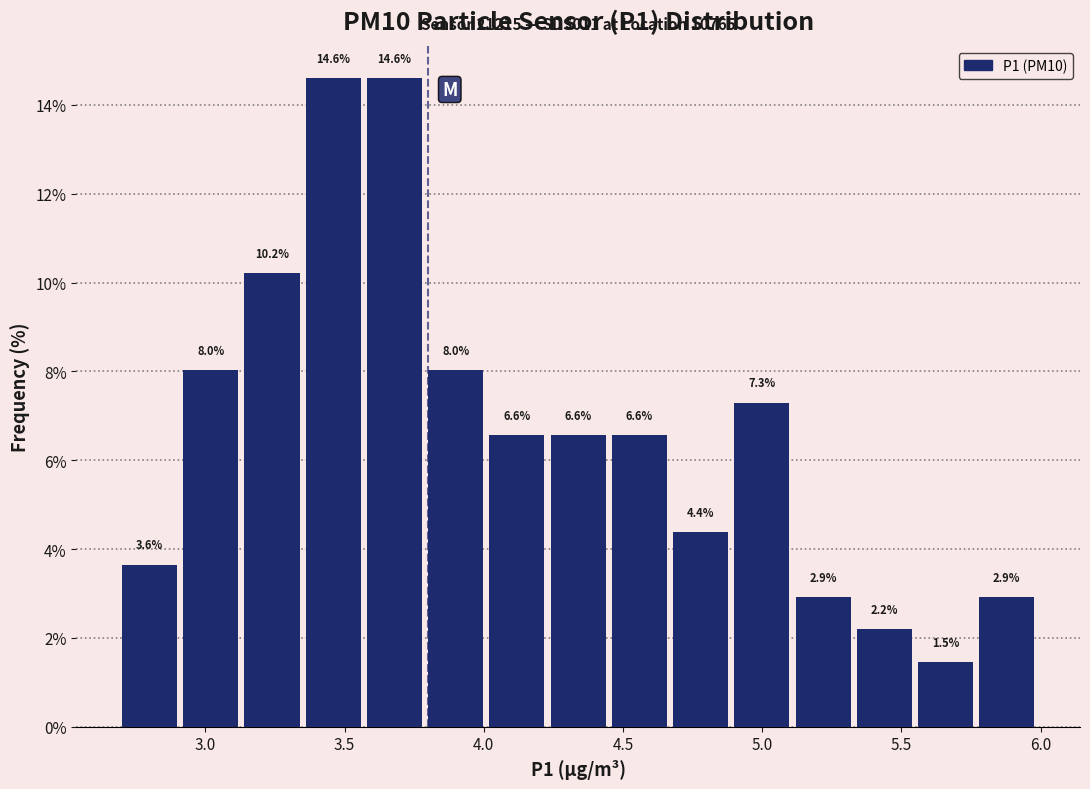

Reading left to right, transcribe this chart: for each bar, give the range it covers on the x-axis and its height. The bar edges are not printed on the chart, so give them approximately, as read against the axis.

2.70 to 2.92: 3.6
2.92 to 3.14: 8.0
3.14 to 3.36: 10.2
3.36 to 3.58: 14.6
3.58 to 3.80: 14.6
3.80 to 4.02: 8.0
4.02 to 4.24: 6.6
4.24 to 4.46: 6.6
4.46 to 4.68: 6.6
4.68 to 4.90: 4.4
4.90 to 5.12: 7.3
5.12 to 5.34: 2.9
5.34 to 5.56: 2.2
5.56 to 5.78: 1.5
5.78 to 6.00: 2.9